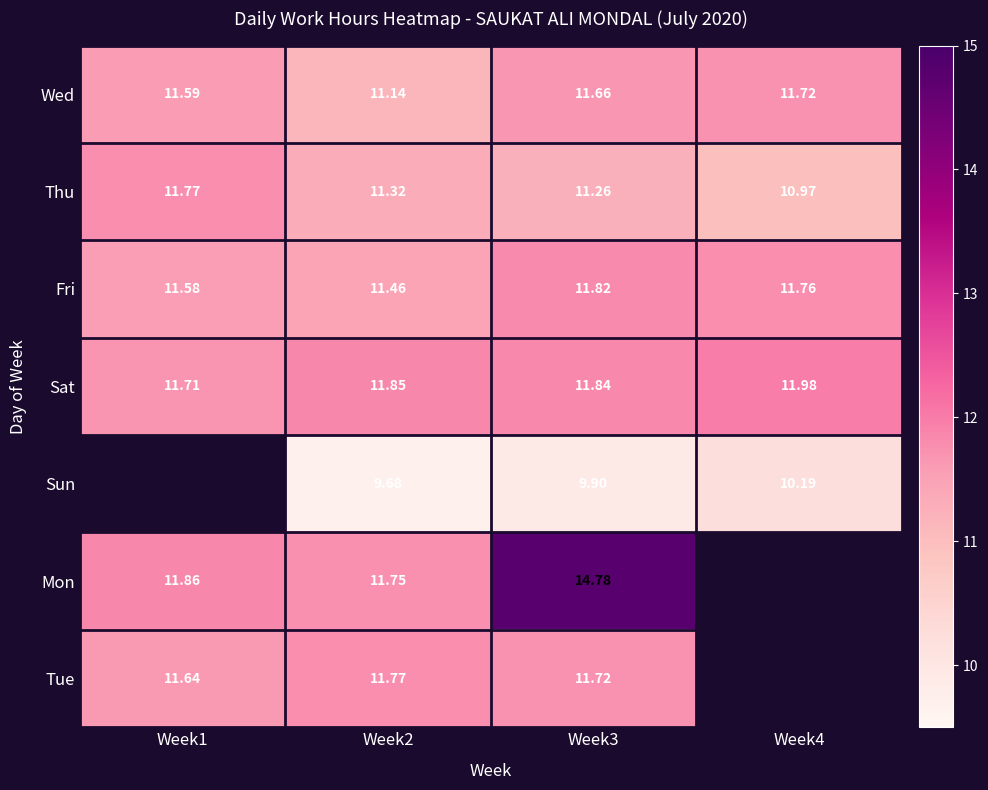

How many data points does each series have?

4